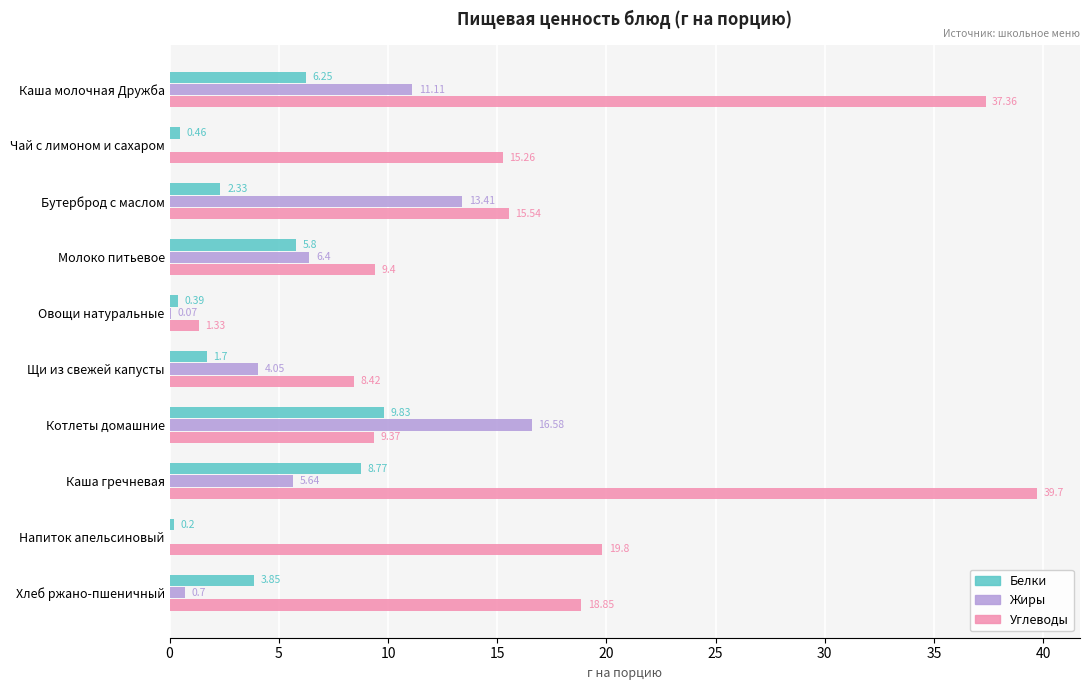

What is the average value of the Жиры series?

5.8